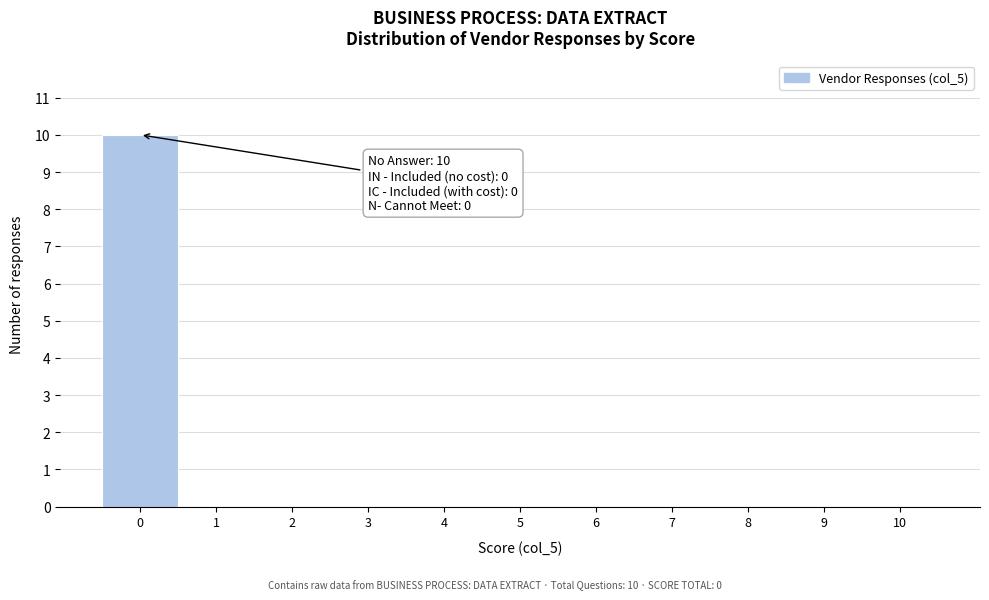

Over which range of the x-axis is the bar tallest?

-0.5 to 0.5